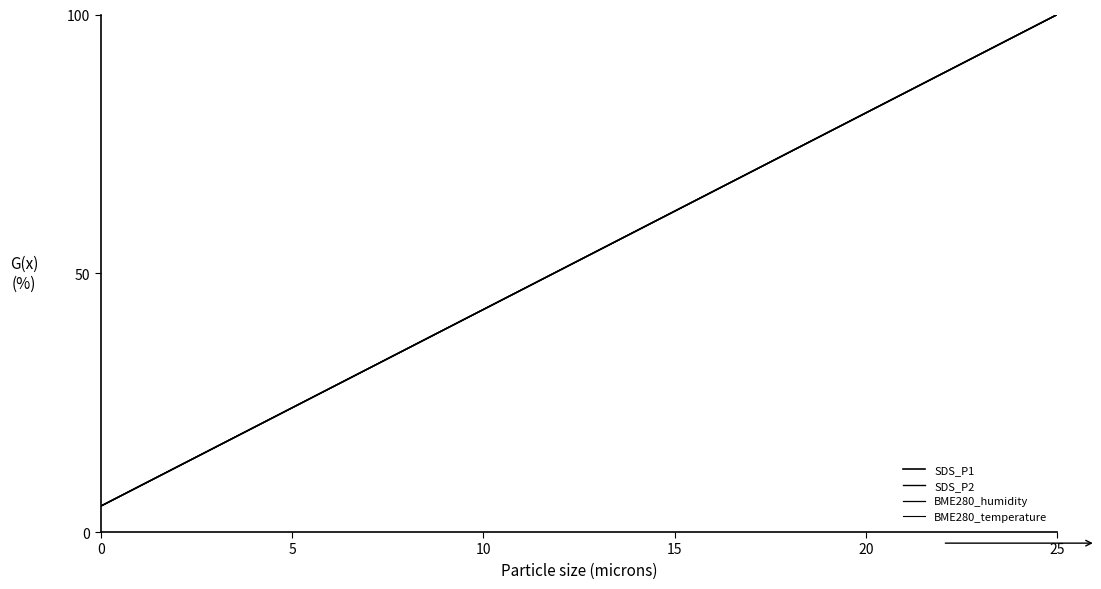

Does the chart display data point markers on the line(s)?

No